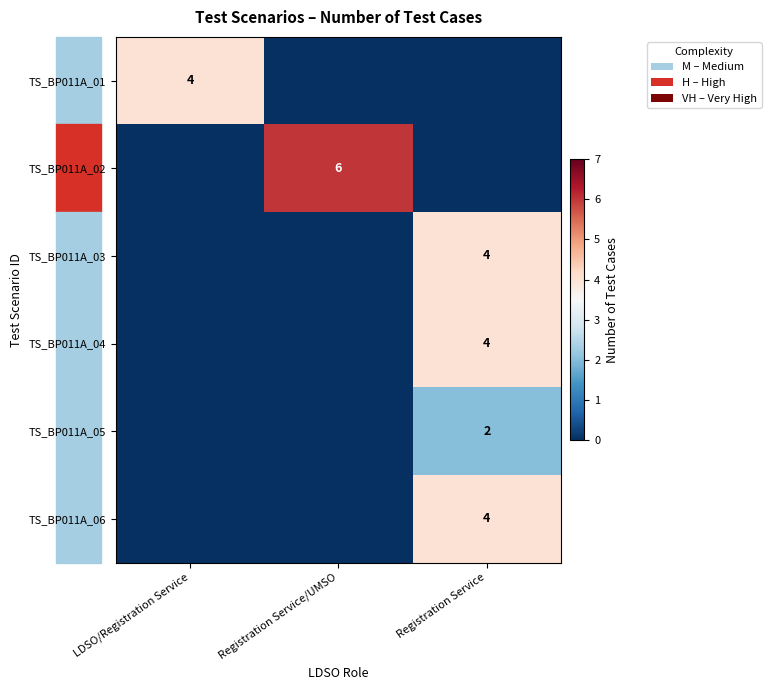

The TS_BP011A_03 series shows 7 at Registration Service. True or false?

False